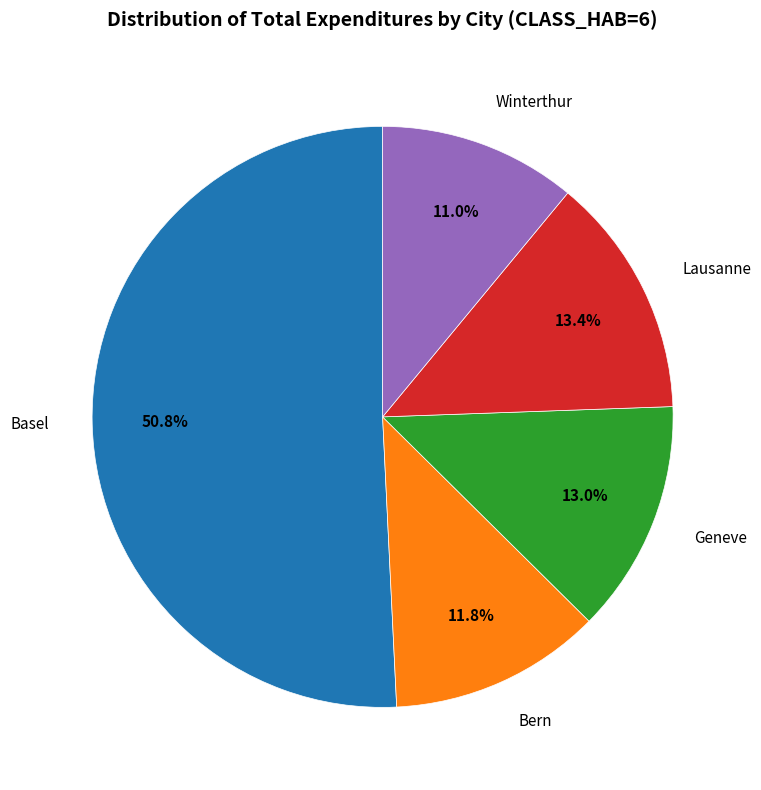

Which category has the smallest portion of the pie?

Winterthur